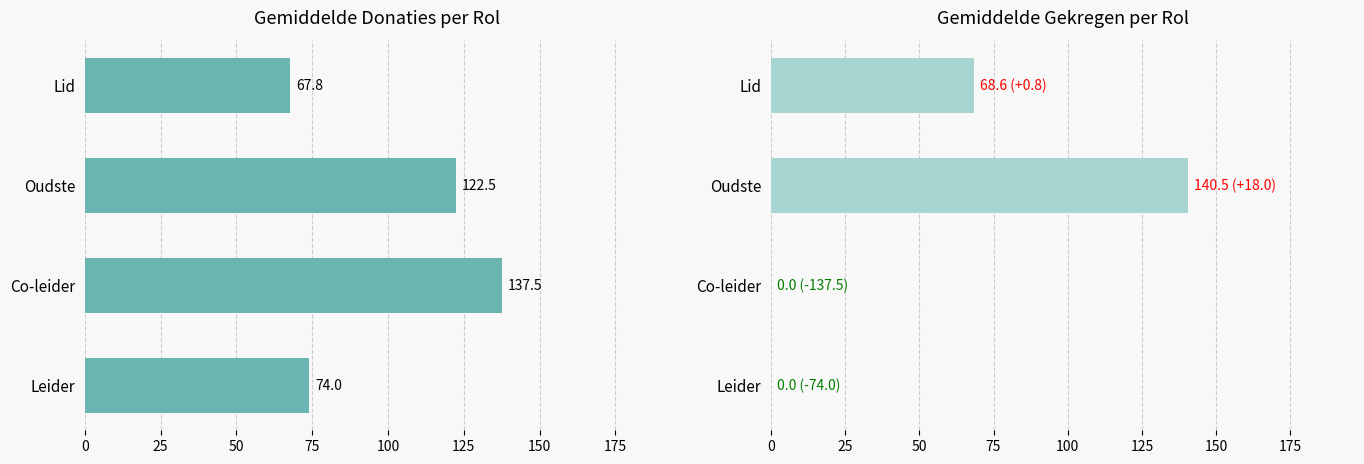

The value of Gemiddelde Donaties at Leider is 74.0. True or false?

True